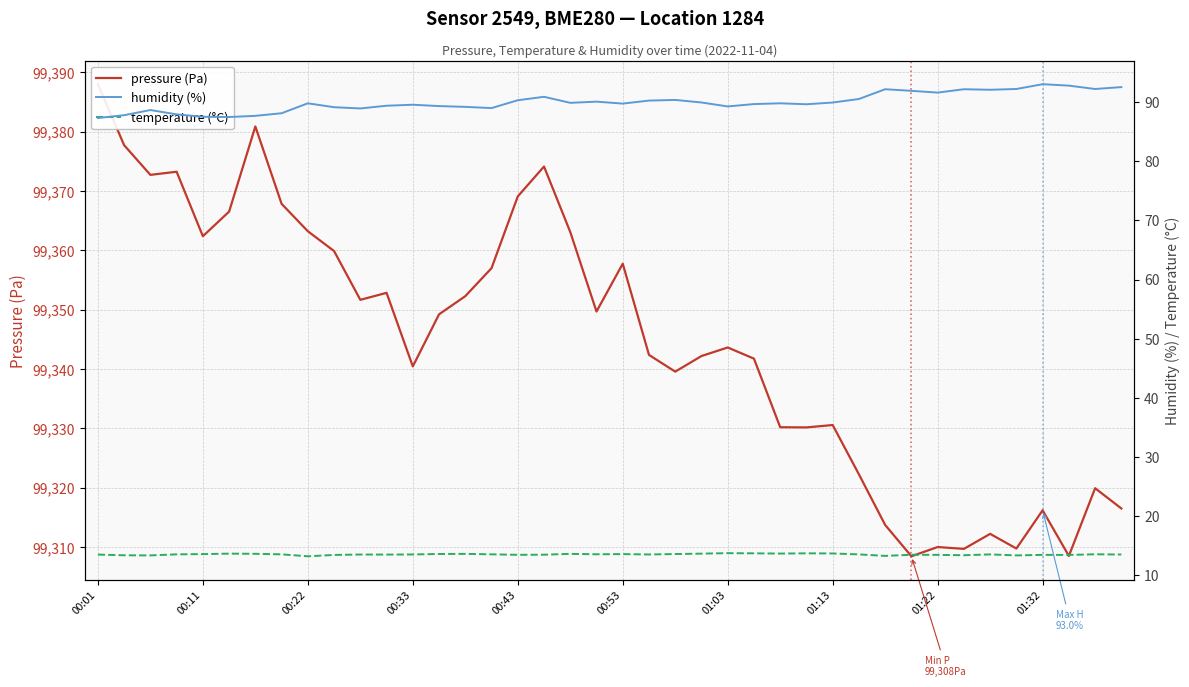

What is the difference between the temperature (°C) values at 01:03 and 01:13?

0.1